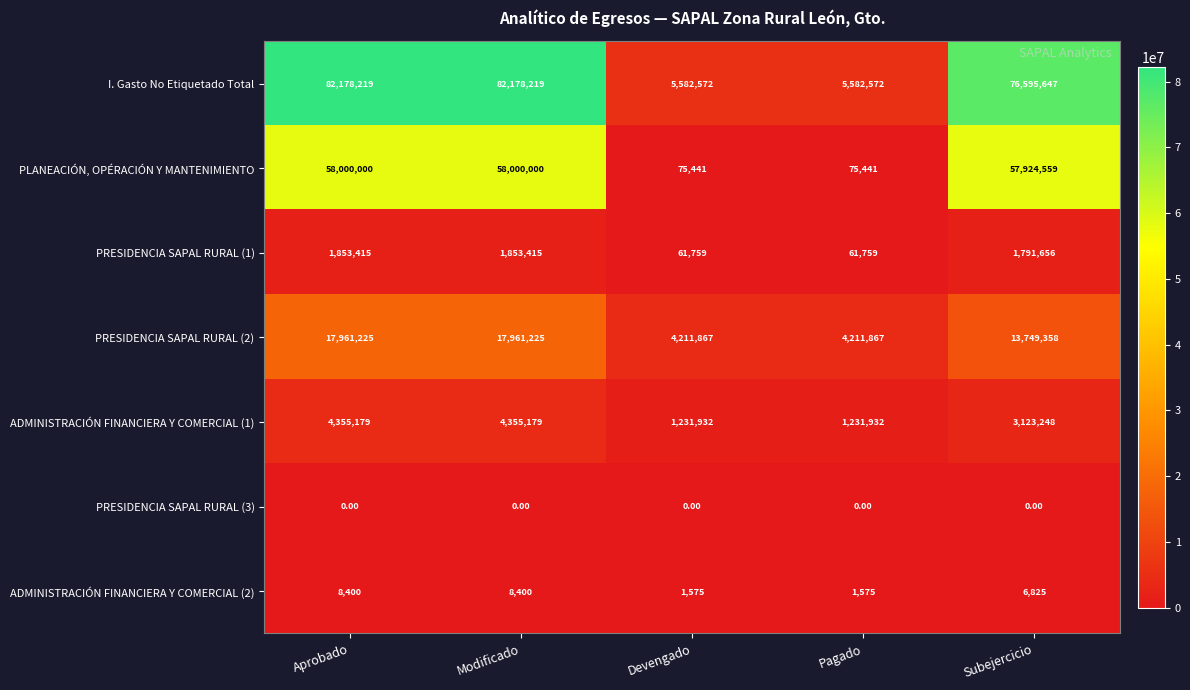

What is the average value of the PLANEACIÓN, OPÉRACIÓN Y MANTENIMIENTO series?

34815088